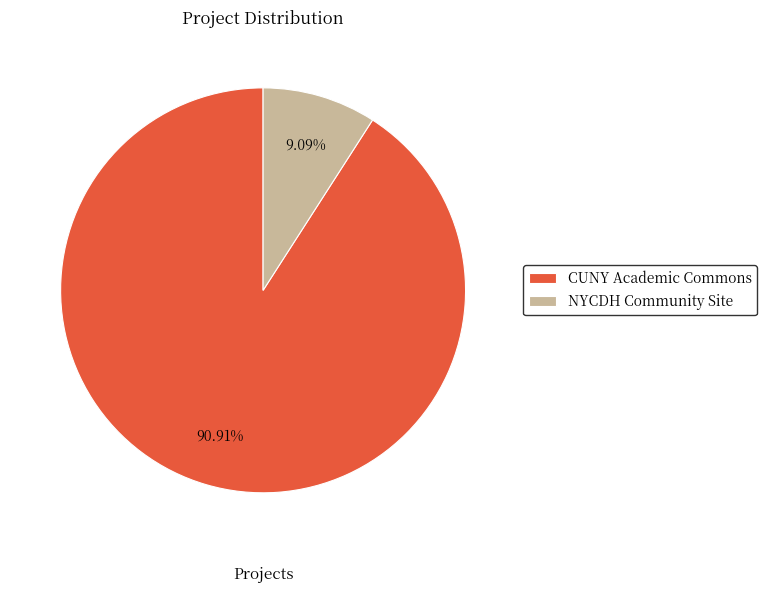

To the nearest percent, what is the difference between the largest and smallest slice percentages?

82%